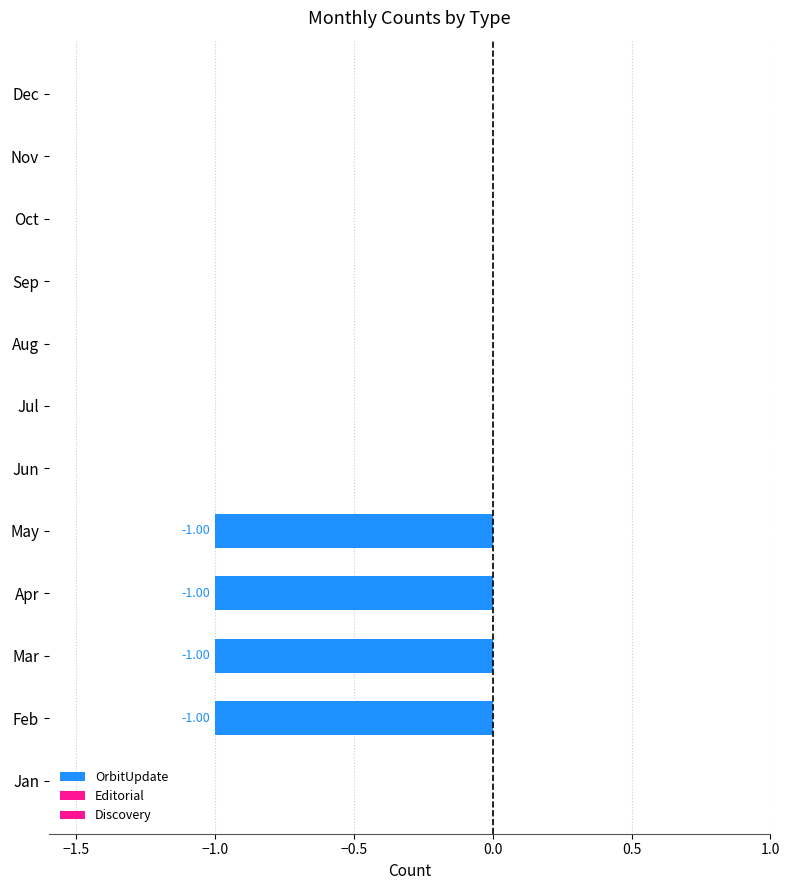

Does the chart contain stacked bars?

No